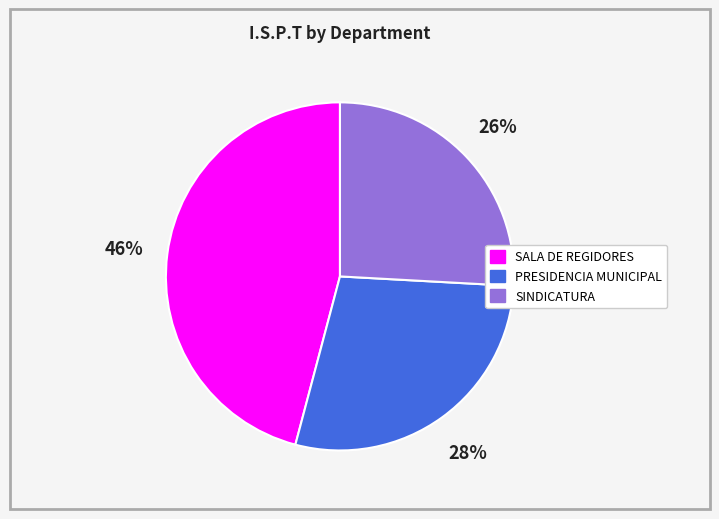

Rank the categories by value from lowest to highest.

SINDICATURA, PRESIDENCIA MUNICIPAL, SALA DE REGIDORES